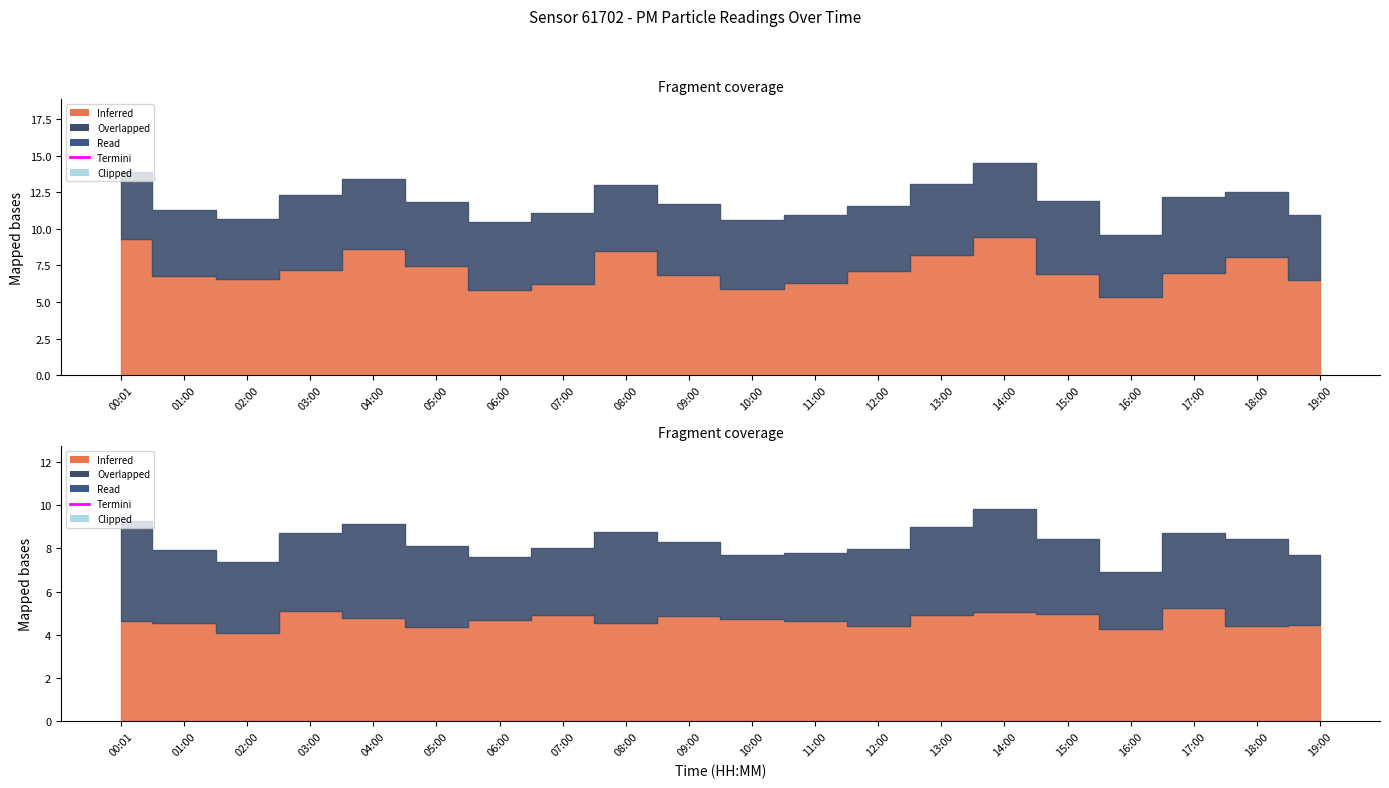

What is the difference between the highest and lowest values at 11:00?

1.7